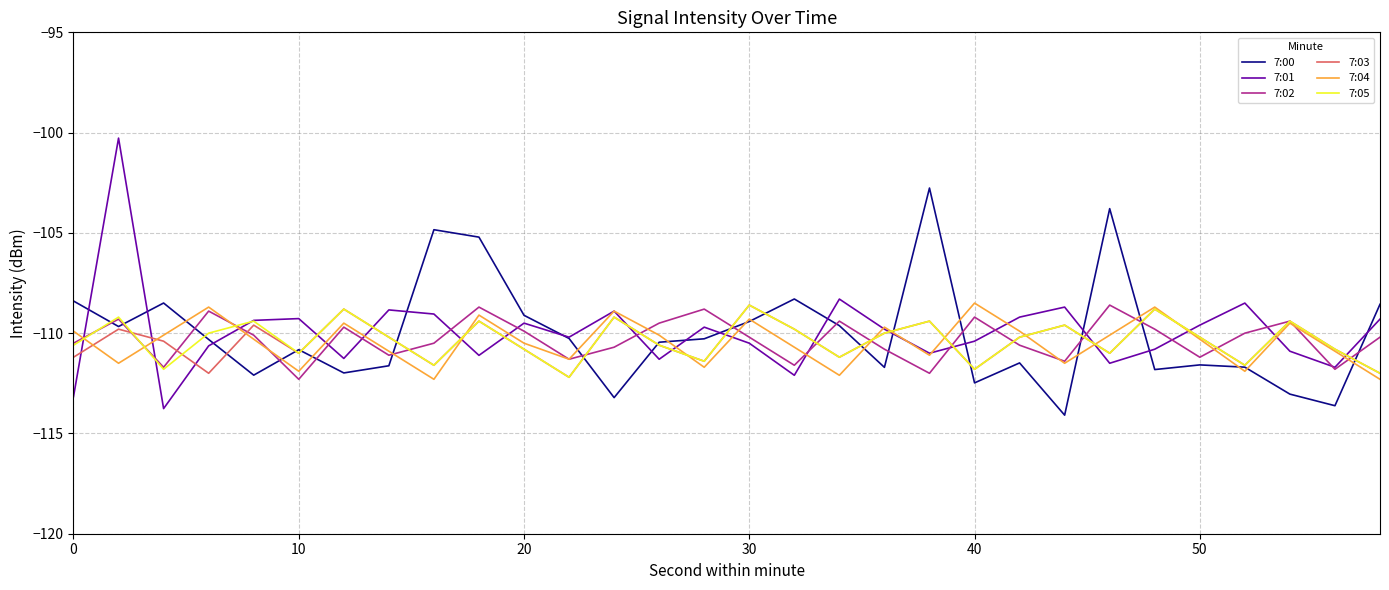

What is the highest value of the 7:00 series?

-102.8